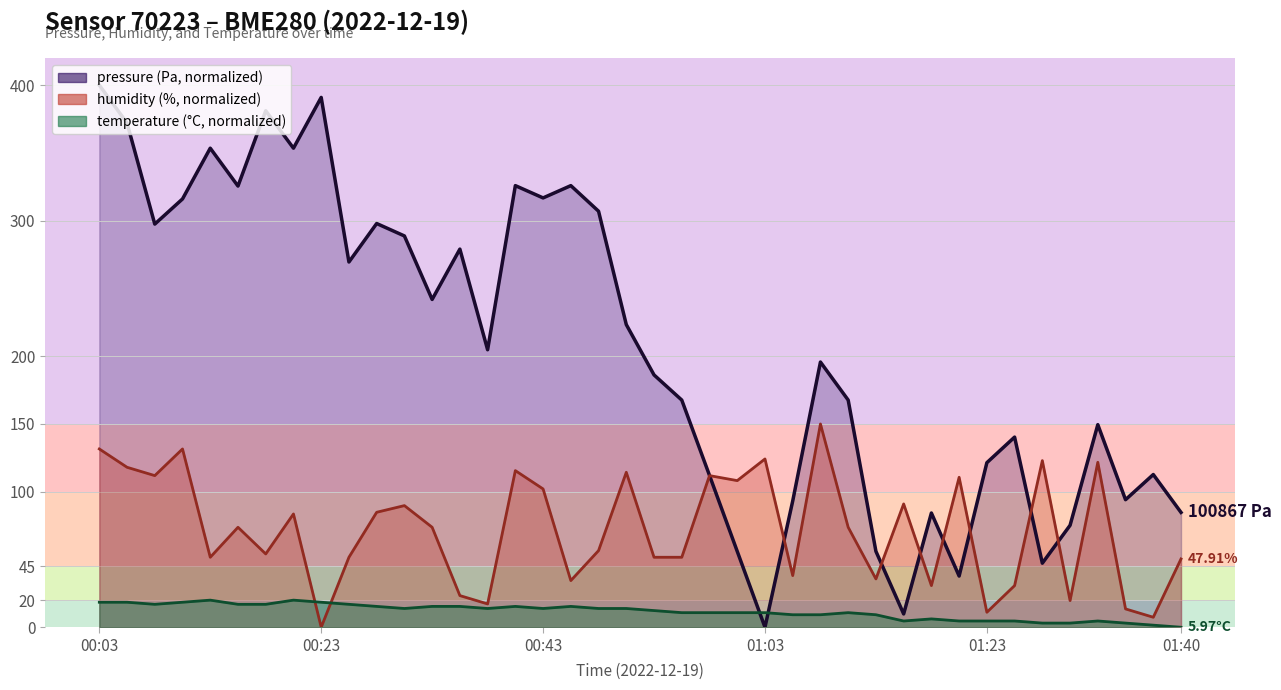

List the series in order of their overall mean, lowest first.

temperature, humidity, pressure